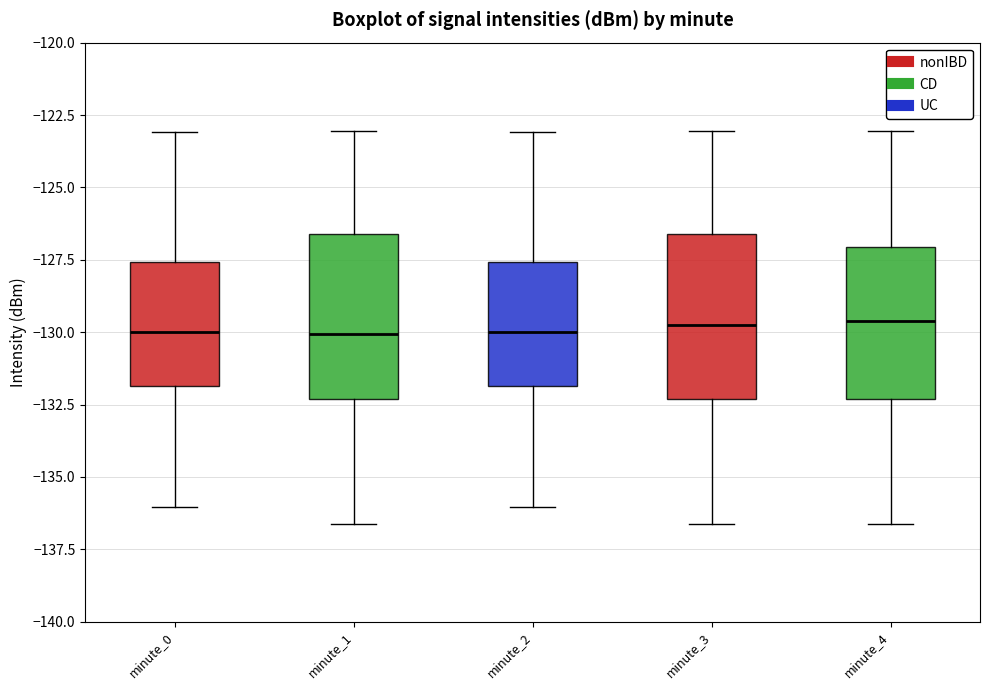

Where does the lower whisker of the box for minute_3 end on the y-axis? The values are not printed on the chart, so give them approximately, as read against the axis.

-136.5